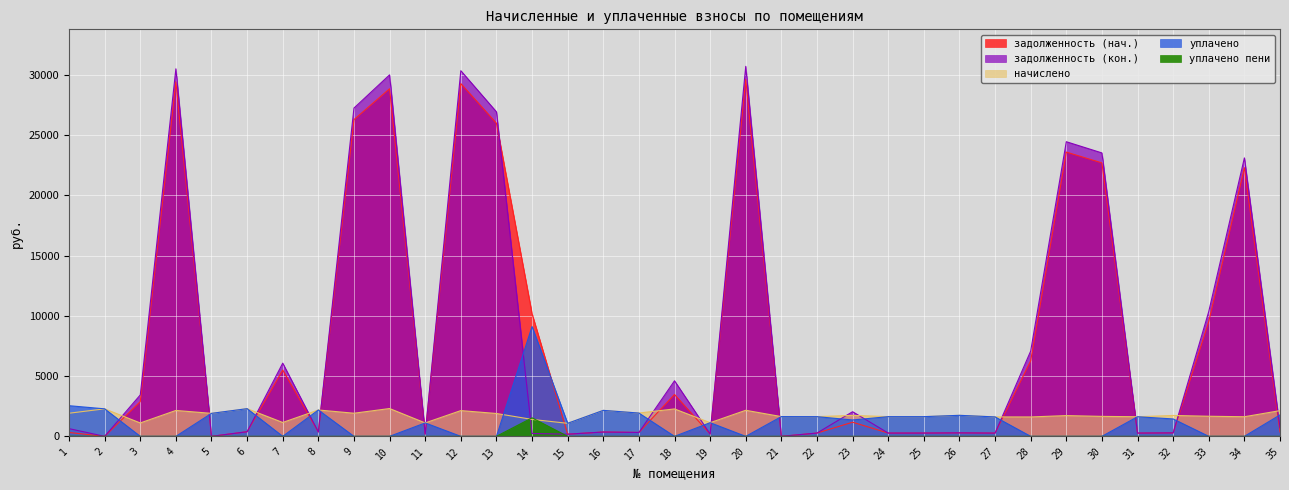

Between 7 and 28, which series saw the biggest shift?

задолженность (кон.)